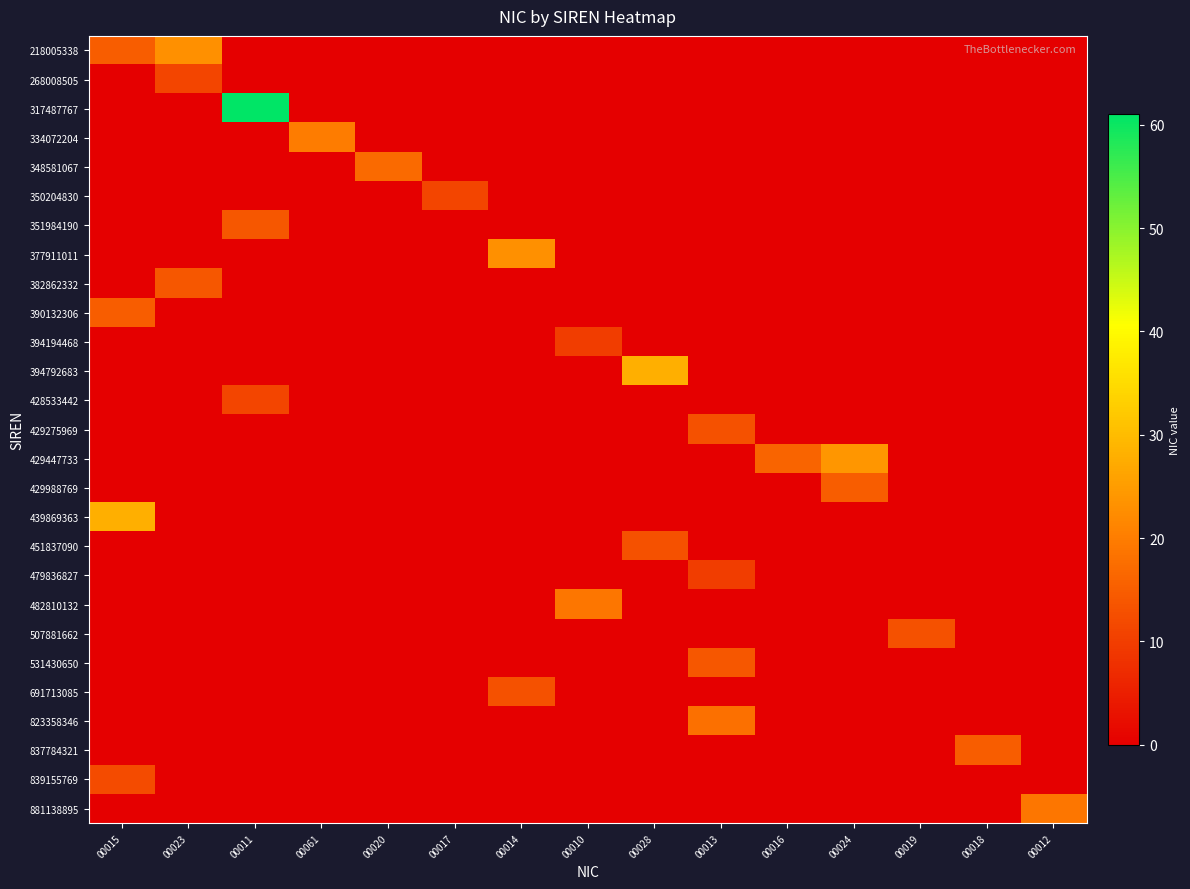

Rank the series at 00012 from highest to lowest value.

881138895, 218005338, 268008505, 317487767, 334072204, 348581067, 350204830, 351984190, 377911011, 382862332, 390132306, 394194468, 394792683, 428533442, 429275969, 429447733, 429988769, 439869363, 451837090, 479836827, 482810132, 507881662, 531430650, 691713085, 823358346, 837784321, 839155769